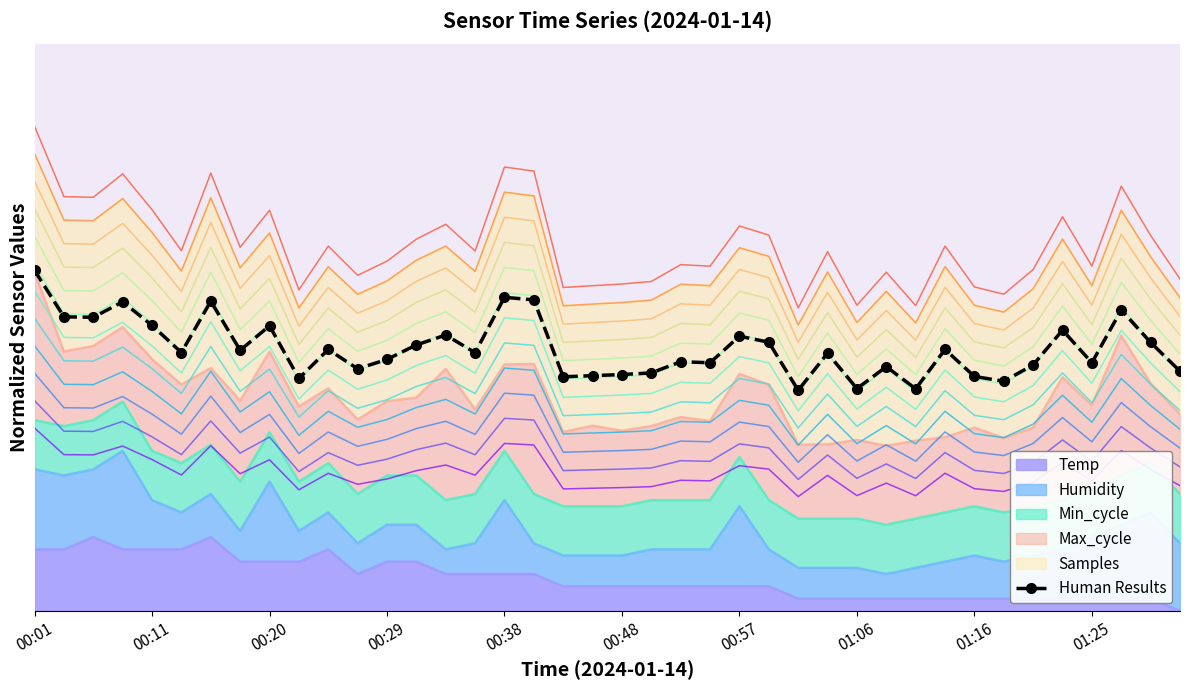

How many data points does each series have?

40